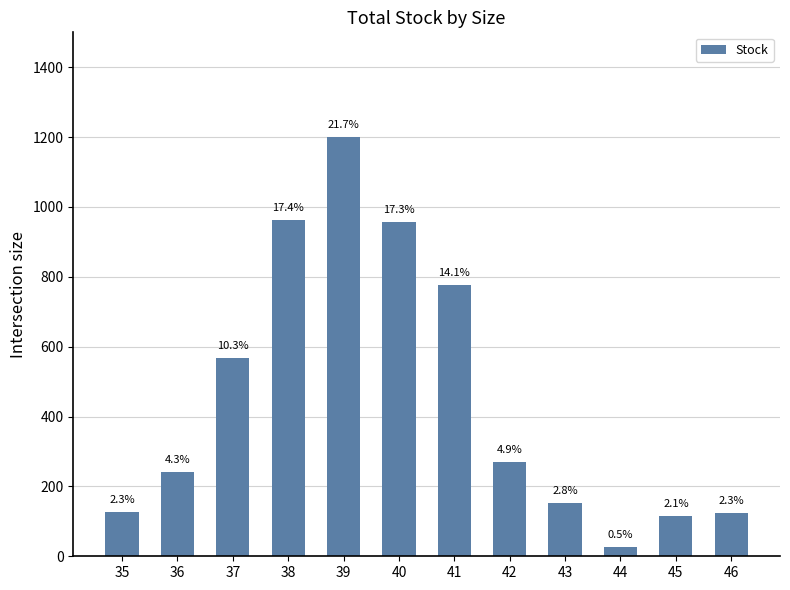

What is the difference between the maximum and minimum values?

1173